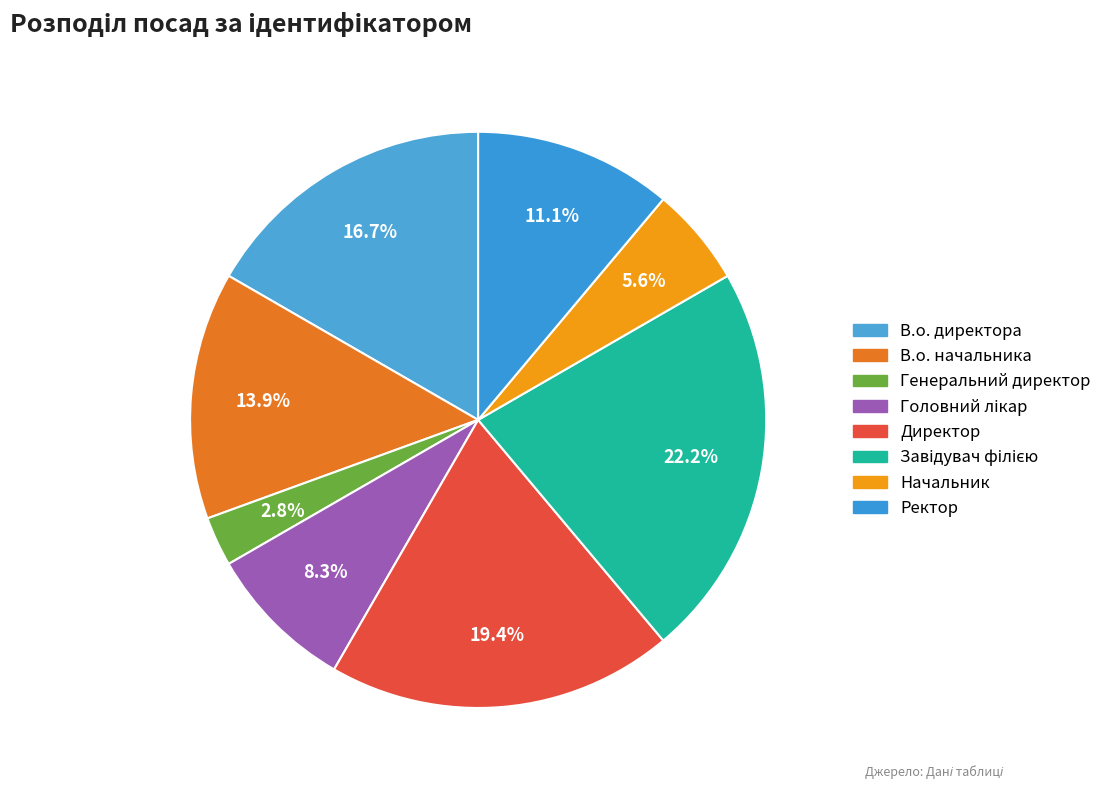

What percentage is NOT represented by В.о. директора?

83.3%